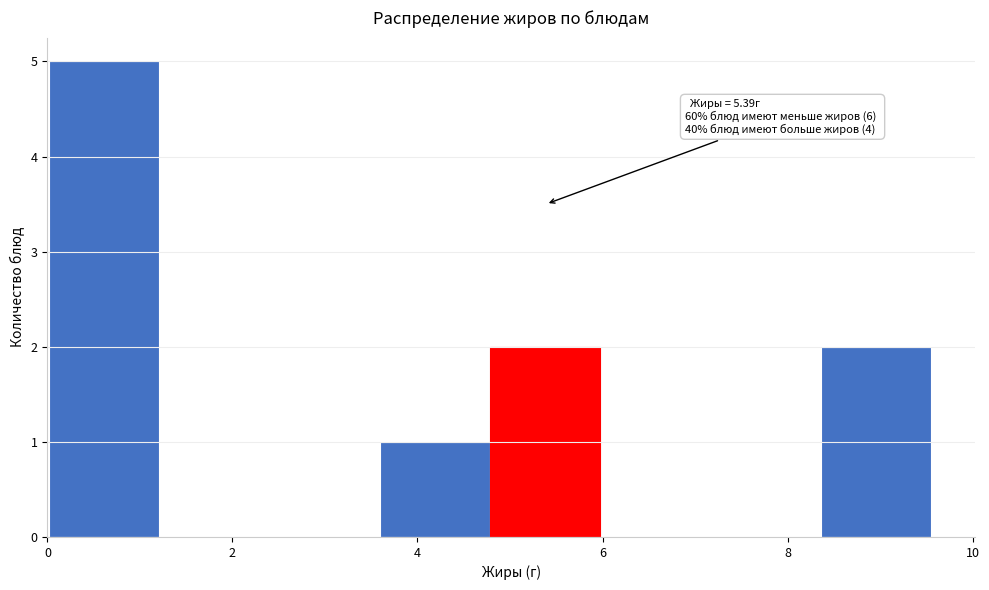

Which range on the x-axis has the tallest bar?

0.0 to 1.2